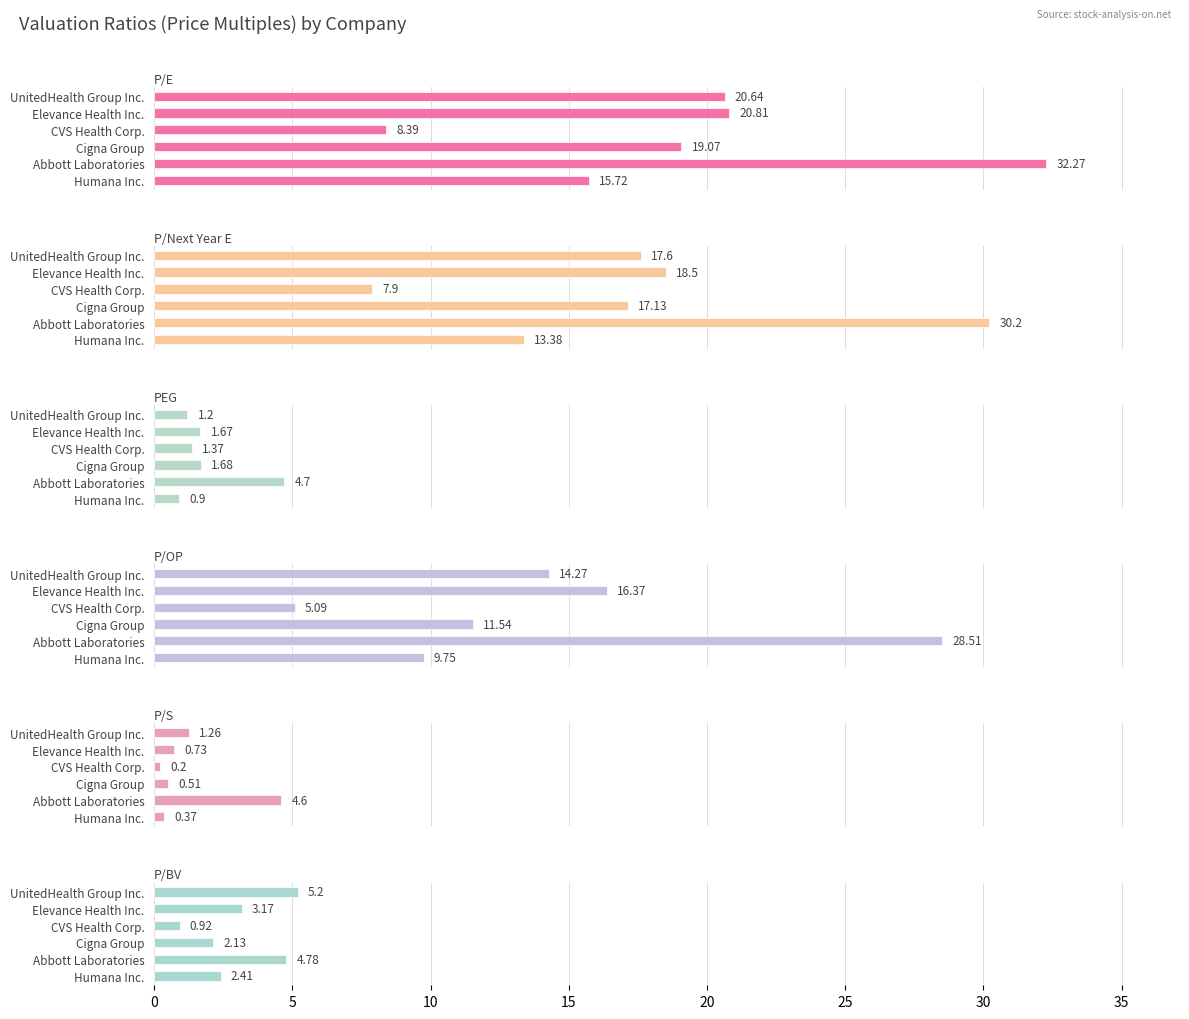

The value of P/OP at Cigna Group is 11.5. True or false?

True